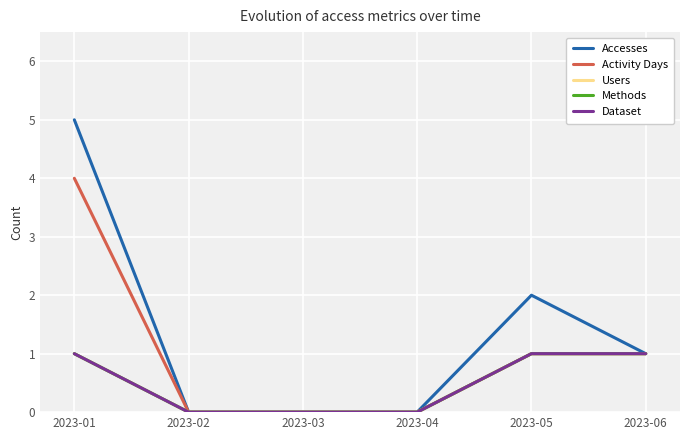

Does the chart have visible grid lines?

Yes